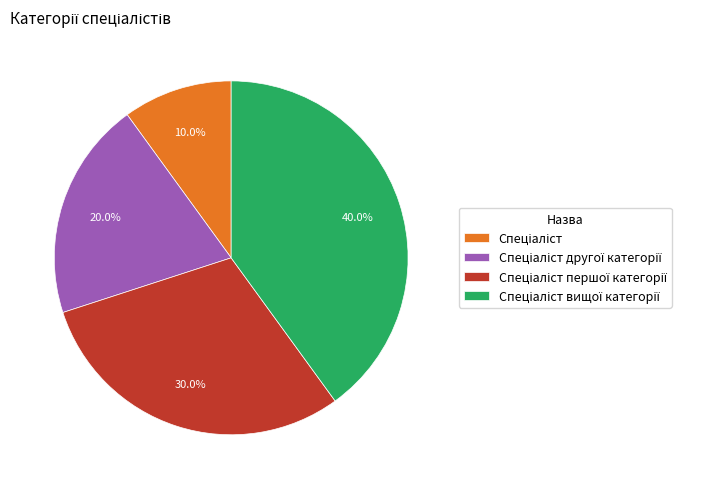

Is there a majority slice in this chart?

No